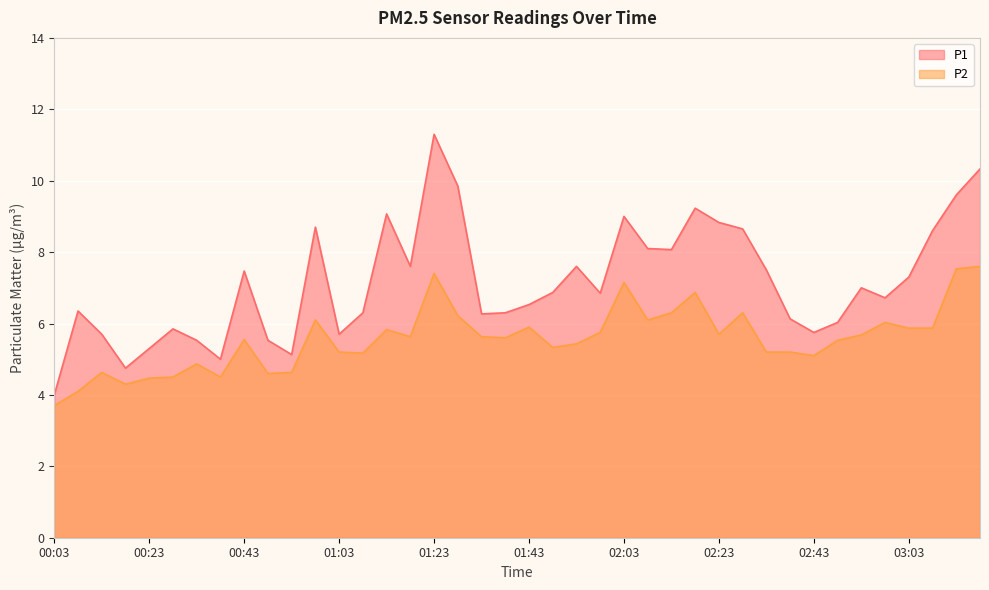

What are all the series names shown in the legend?

P1, P2